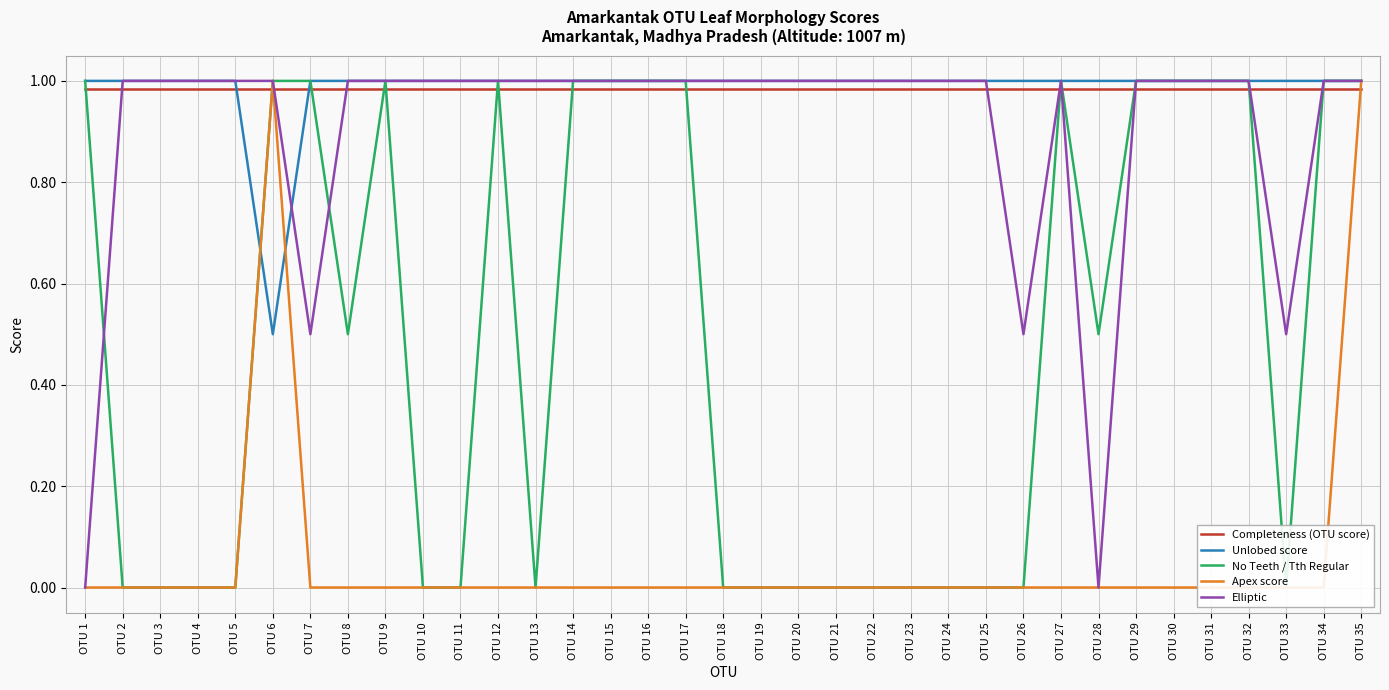

Is the value of Unlobed score at OTU 28 greater than the value of Elliptic at OTU 33?

Yes